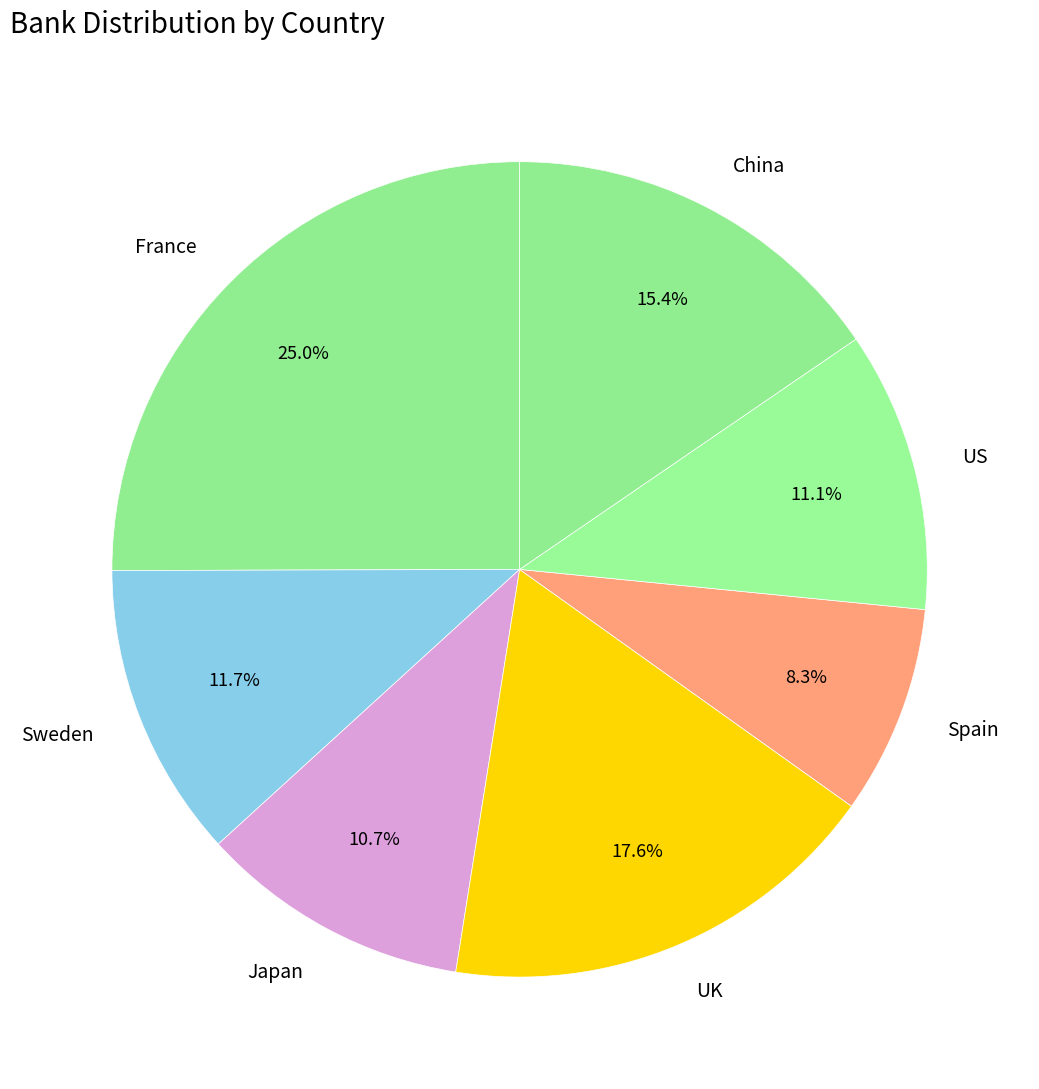

How many slices are in this pie chart?

7